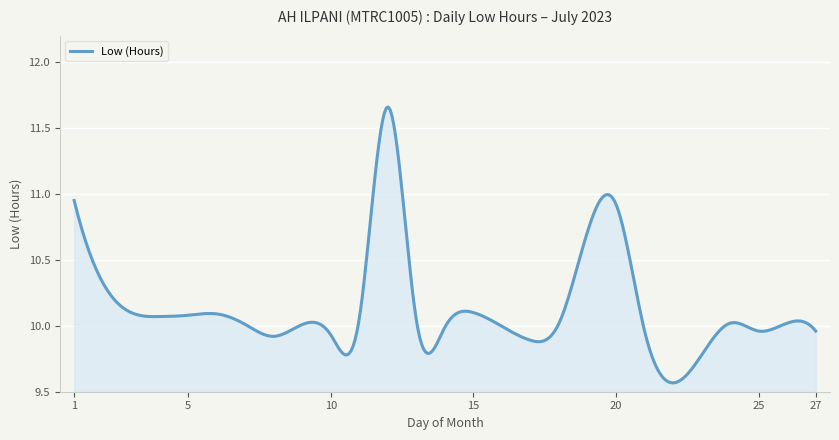

What is the difference between the maximum and minimum values?

2.1